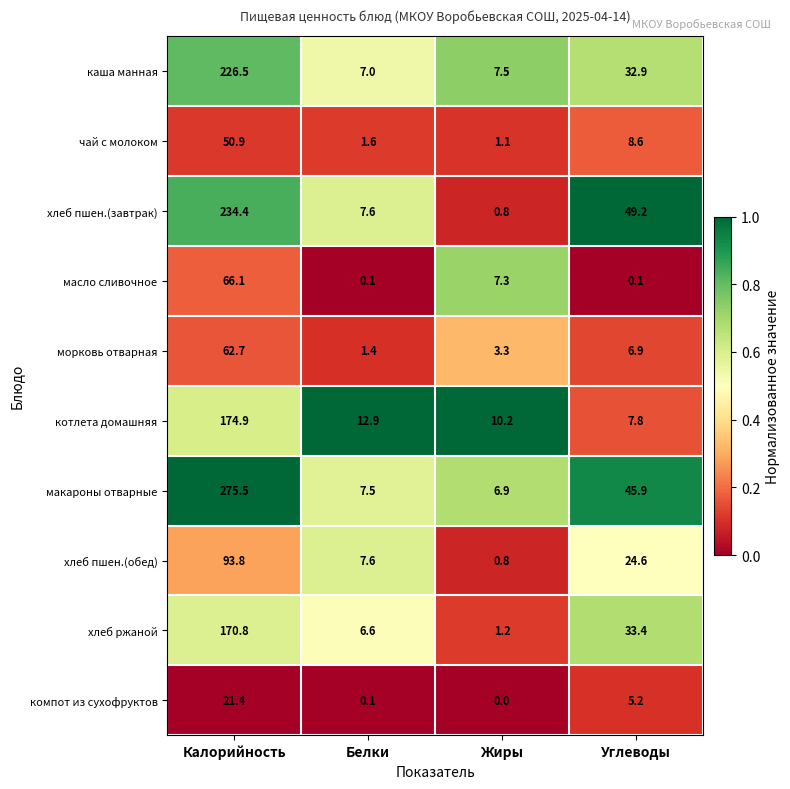

True or false: хлеб ржаной has a value of 170.8 at Калорийность.

True